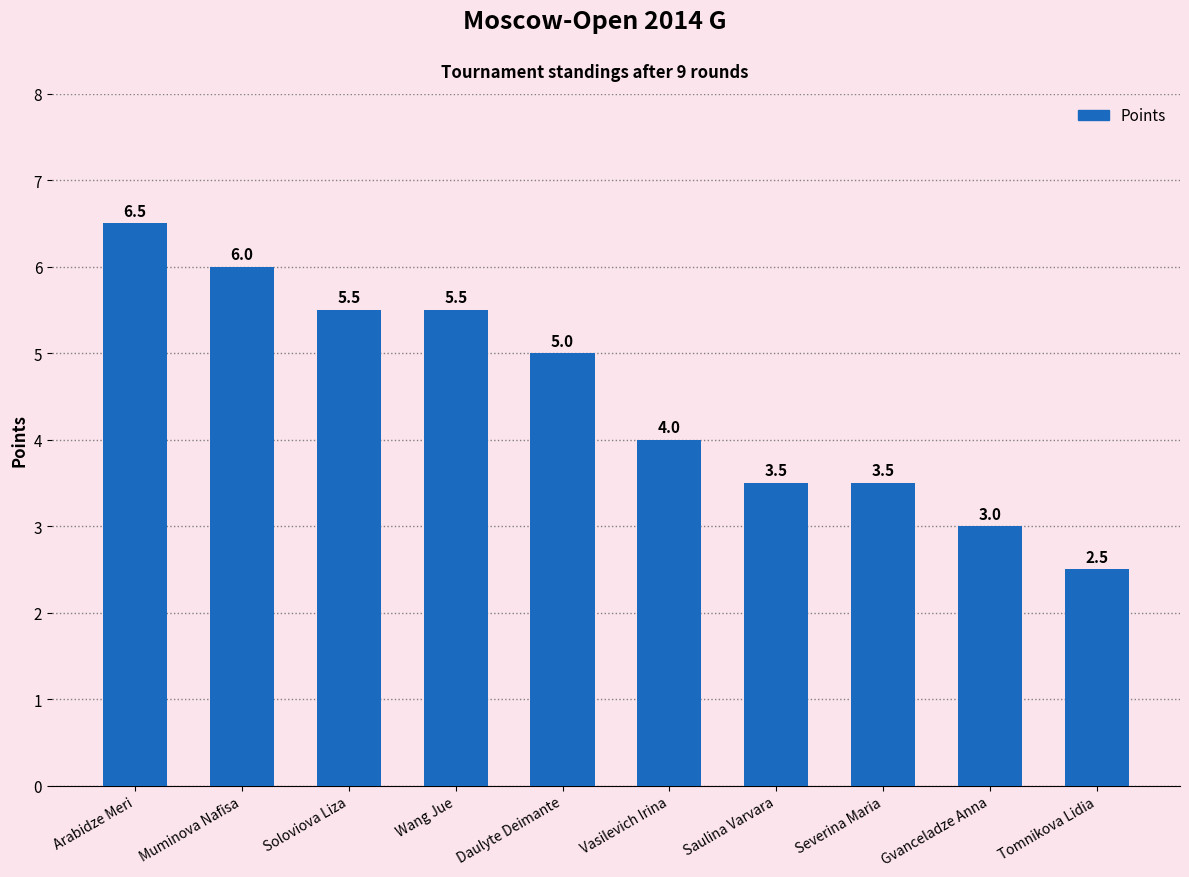

What is the change in value from Vasilevich Irina to Severina Maria?

-0.5